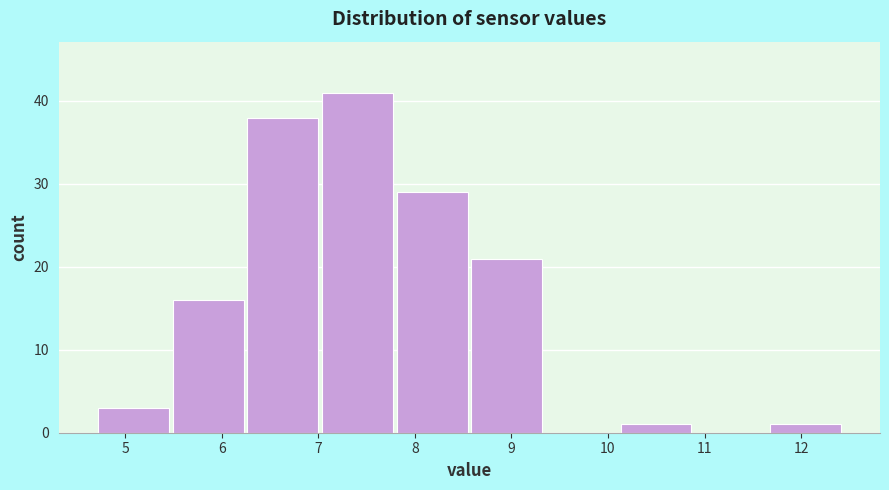

Reading left to right, transcribe this chart: for each bar, give the range it covers on the x-axis and its height. Neither the bar edges nor the heights are printed on the chart, so give them approximately, as read against the axes.

4.7 to 5.5: 3
5.5 to 6.2: 16
6.2 to 7.0: 38
7.0 to 7.8: 41
7.8 to 8.6: 29
8.6 to 9.3: 21
9.3 to 10.1: 0
10.1 to 10.9: 1
10.9 to 11.7: 0
11.7 to 12.4: 1